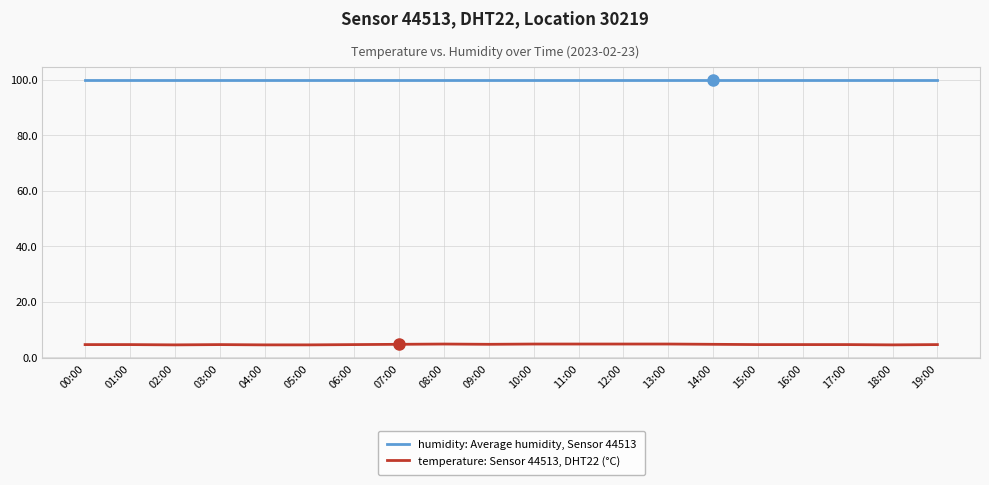

The humidity: Average humidity, Sensor 44513 series shows 99.9 at 05:00. True or false?

True